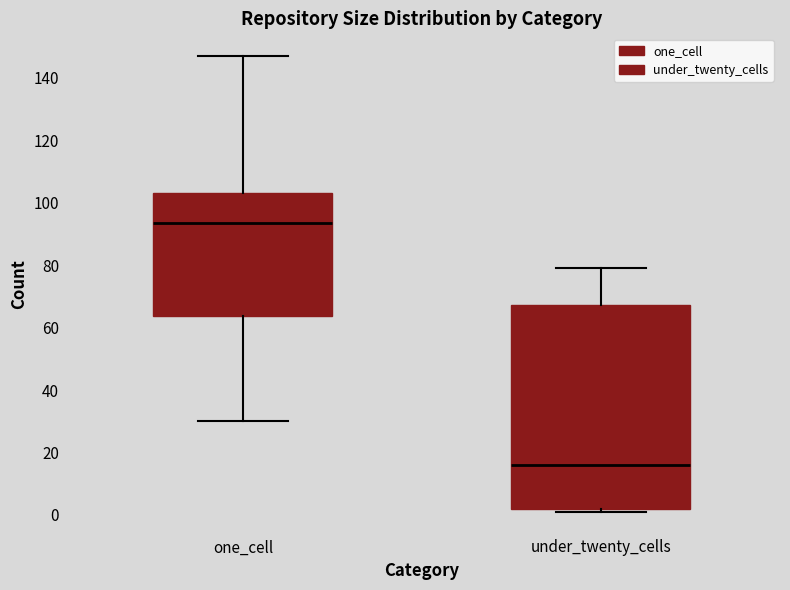

Where is the lower edge of the box for under_twenty_cells on the y-axis? The values are not printed on the chart, so give them approximately, as read against the axis.

2